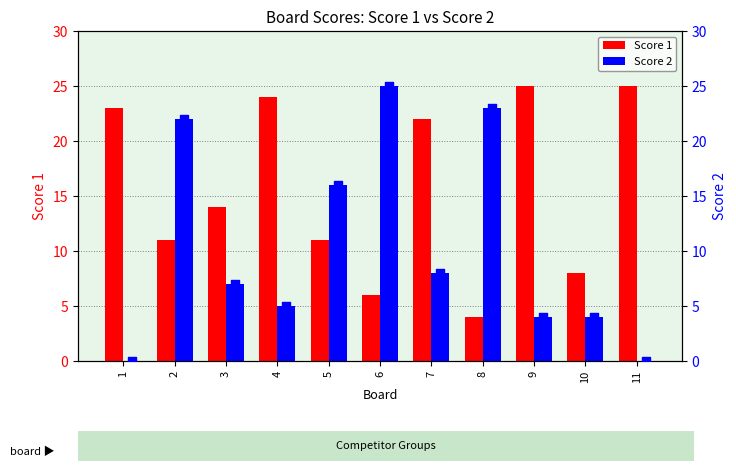

At which category is the sum across all series the highest?

2